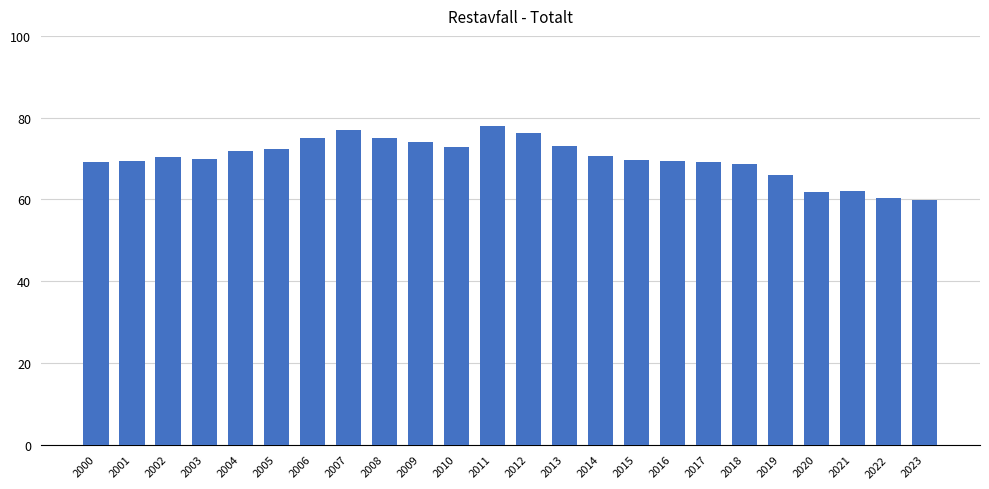

Which has a higher value, 2007 or 2016?

2007